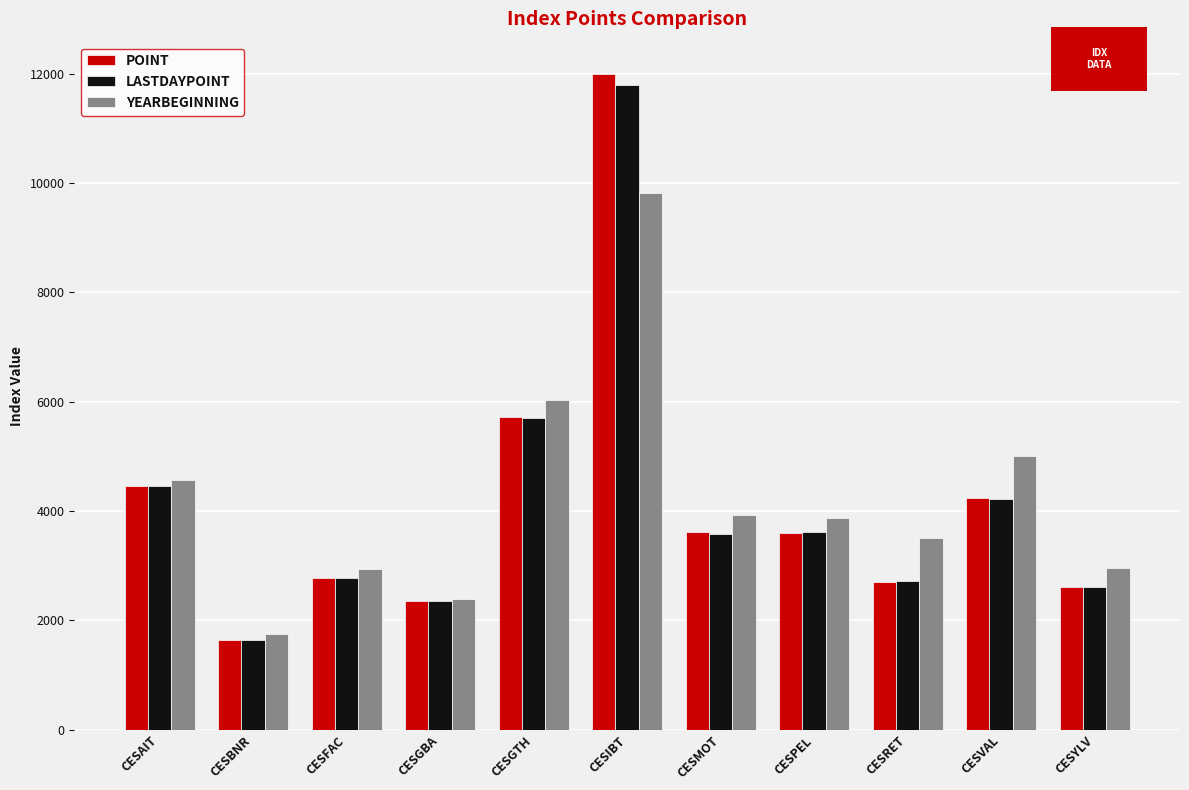

Is the value of YEARBEGINNING at CESBNR greater than the value of POINT at CESRET?

No